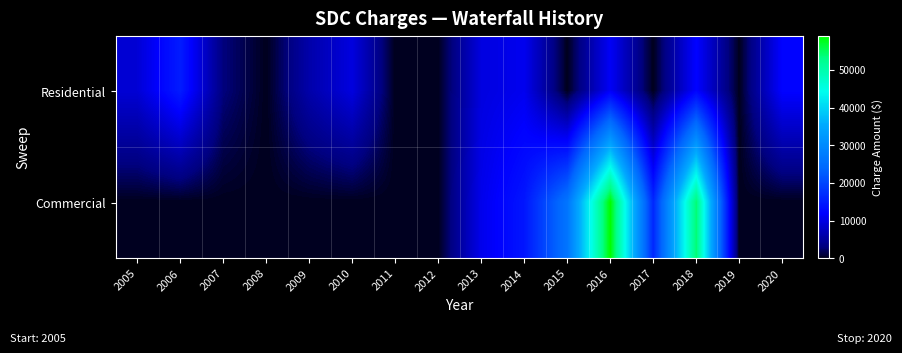

Reading left to right, transcribe all the data shown in this chart.

Residential: 2005=9000.0	2006=15000.0	2007=3000.0	2008=0.0	2009=6000.0	2010=9710.0	2011=0.0	2012=0.0	2013=9710.0	2014=10830.0	2015=0.0	2016=11354.0	2017=0.0	2018=12184.0	2019=0.0	2020=12184.0
Commercial: 2005=0.0	2006=0.0	2007=0.0	2008=0.0	2009=0.0	2010=0.0	2011=0.0	2012=0.0	2013=10577.0	2014=14345.0	2015=26206.8	2016=59110.8	2017=16402.8	2018=54066.0	2019=0.0	2020=0.0